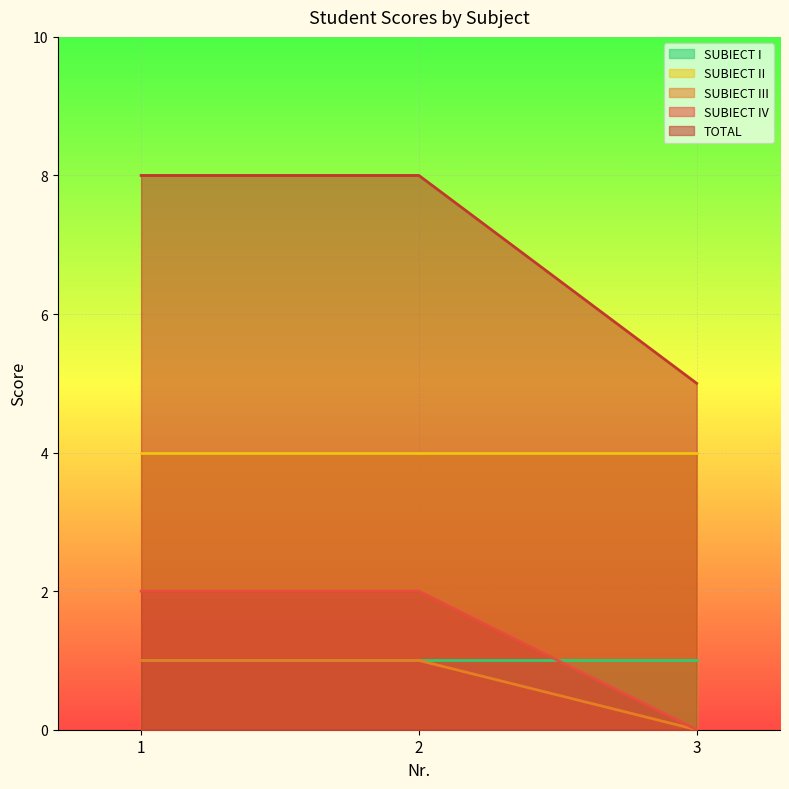

The value of SUBIECT III at 1 is 1. True or false?

True